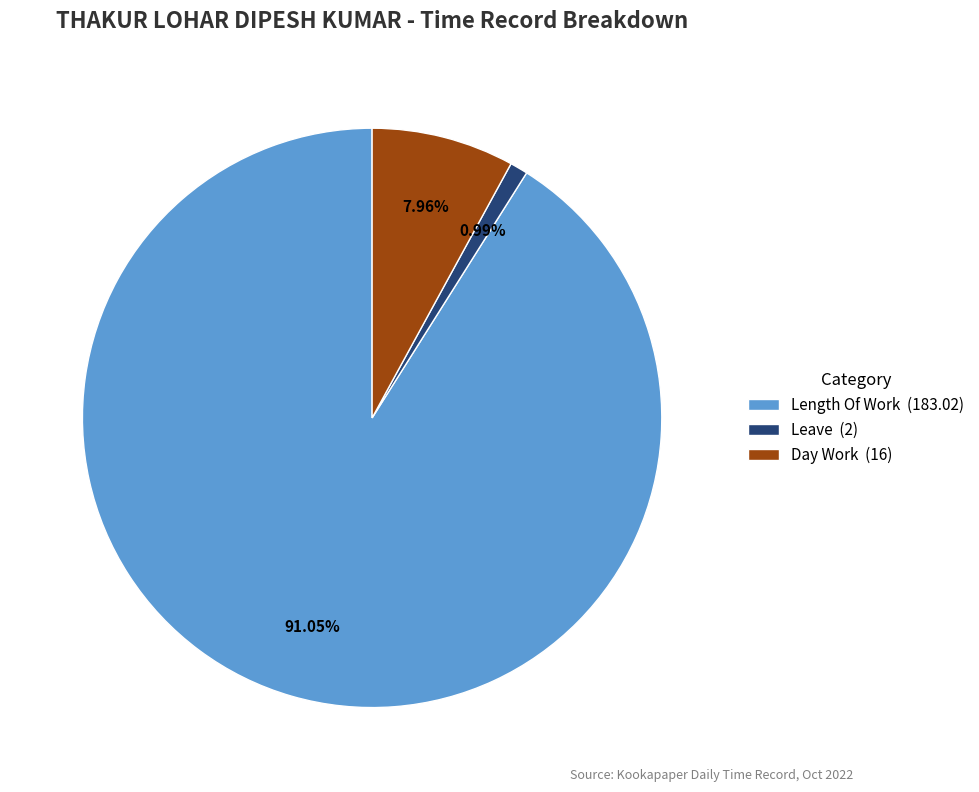

Is the sum of Day Work (16) and Length Of Work (183.02) greater than half?

Yes